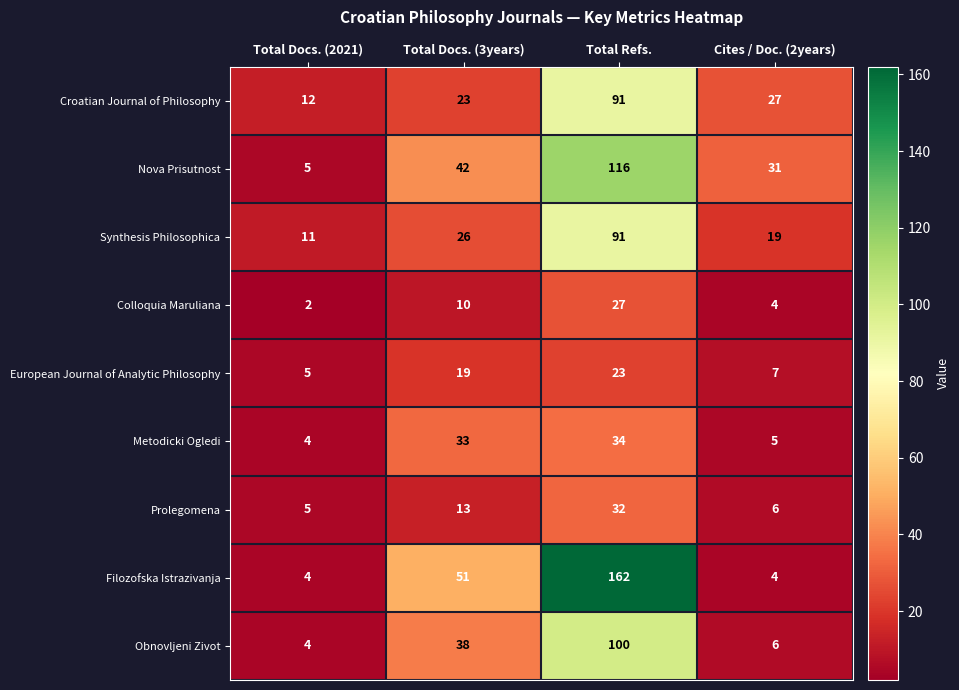

The value of Colloquia Maruliana at Cites / Doc. (2years) is 4. True or false?

True